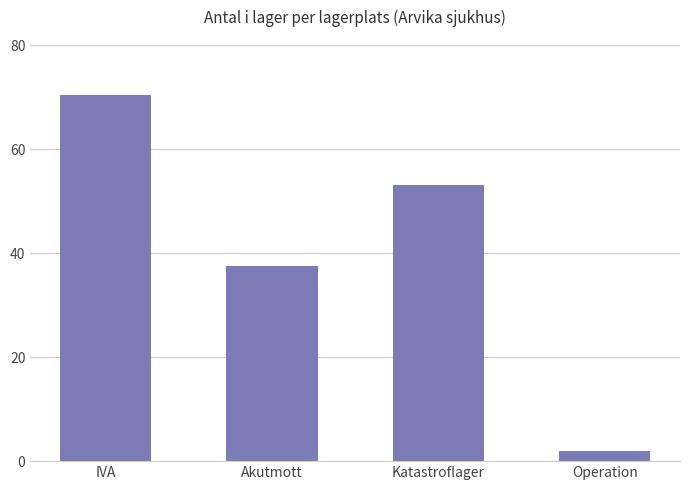

Reading left to right, list all the values displayed in this chart.

IVA=70.5	Akutmott=37.5	Katastroflager=53.2	Operation=2.0